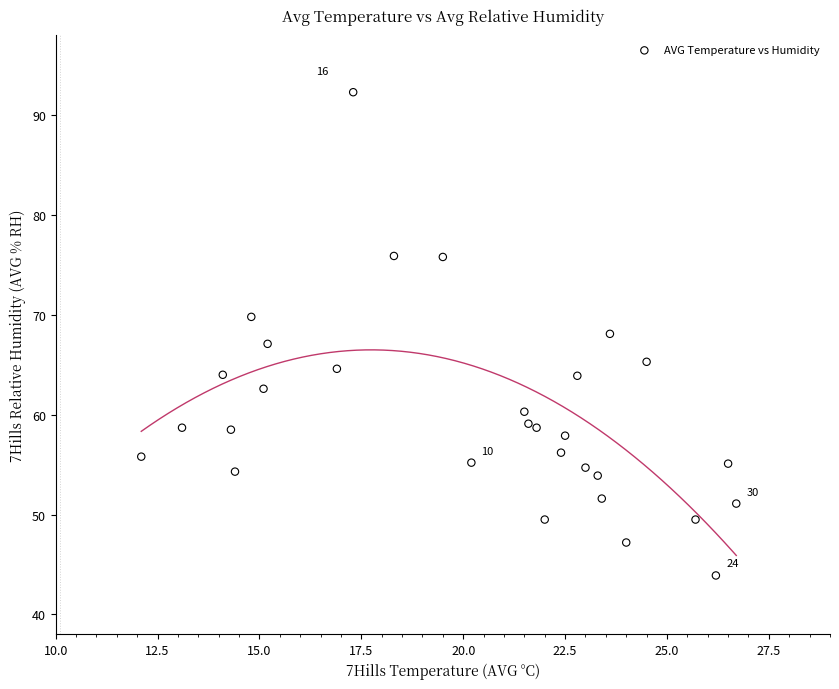

What is the range of Y values (max minus min)?

48.4